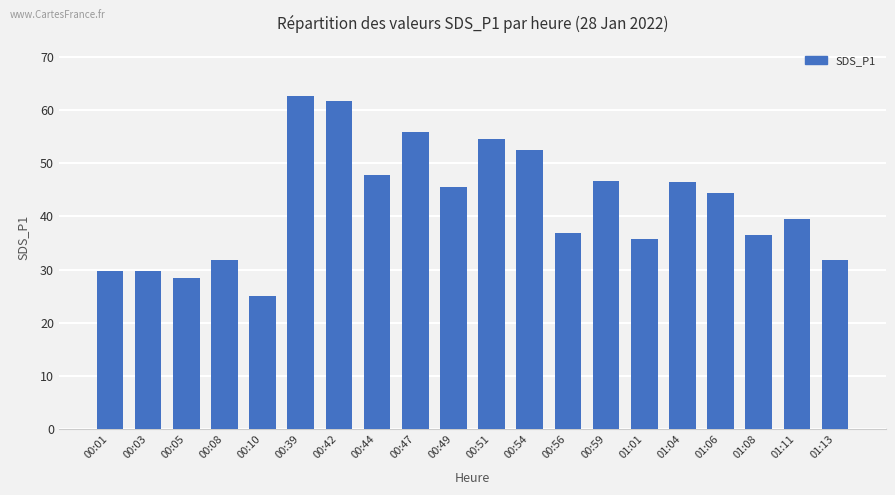

How many values are below 44?

10